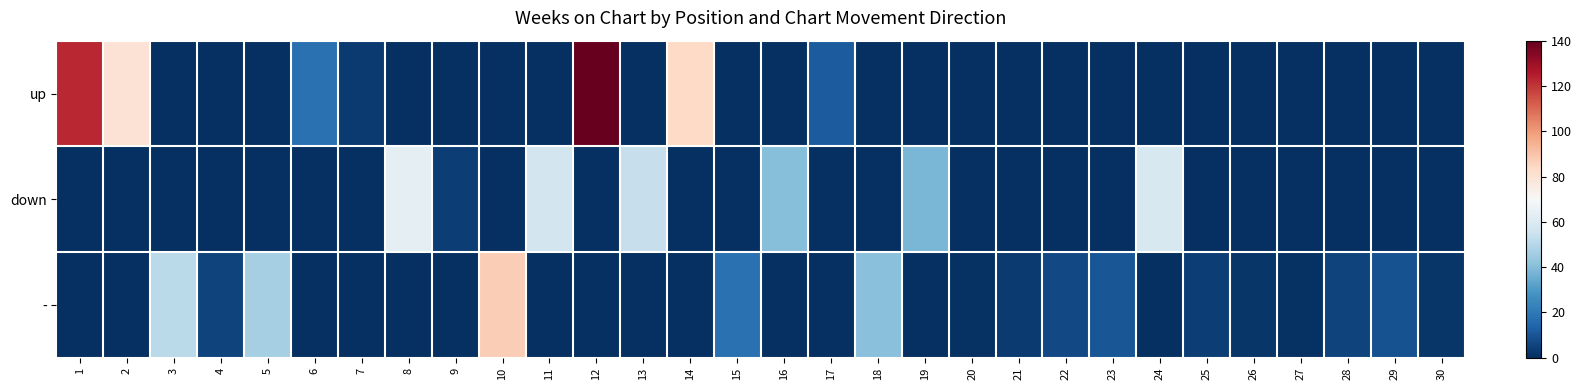

Rank the series by their maximum value, from highest to lowest.

up, -, down